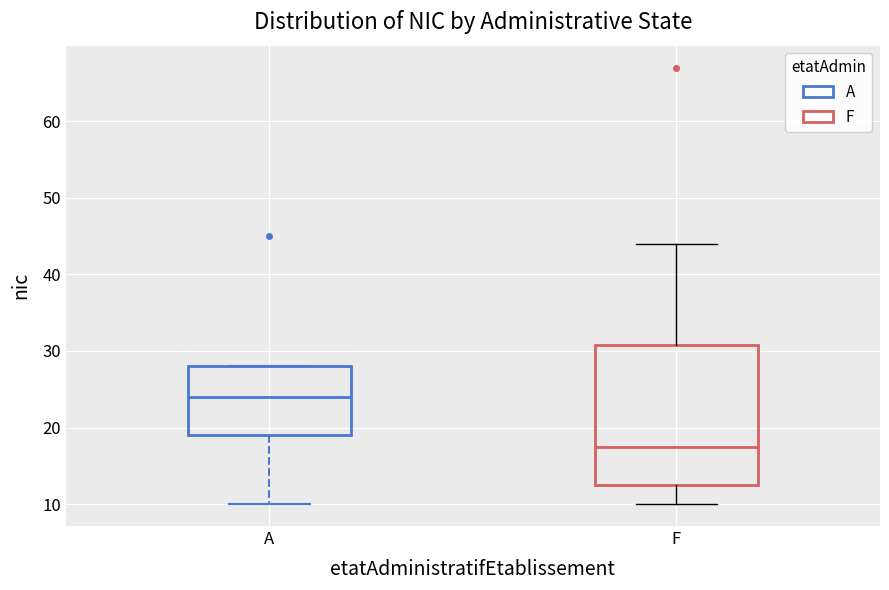

Reading left to right, transcribe this box plot: for each box, give where its median line is, the range the box spans, and where its two whiskers end, as read against the y-axis. The values are not printed on the chart, so give them approximately, as read against the axis.

A: median 24, box 19 to 28, whiskers 10 to 28
F: median 18, box 13 to 31, whiskers 10 to 44